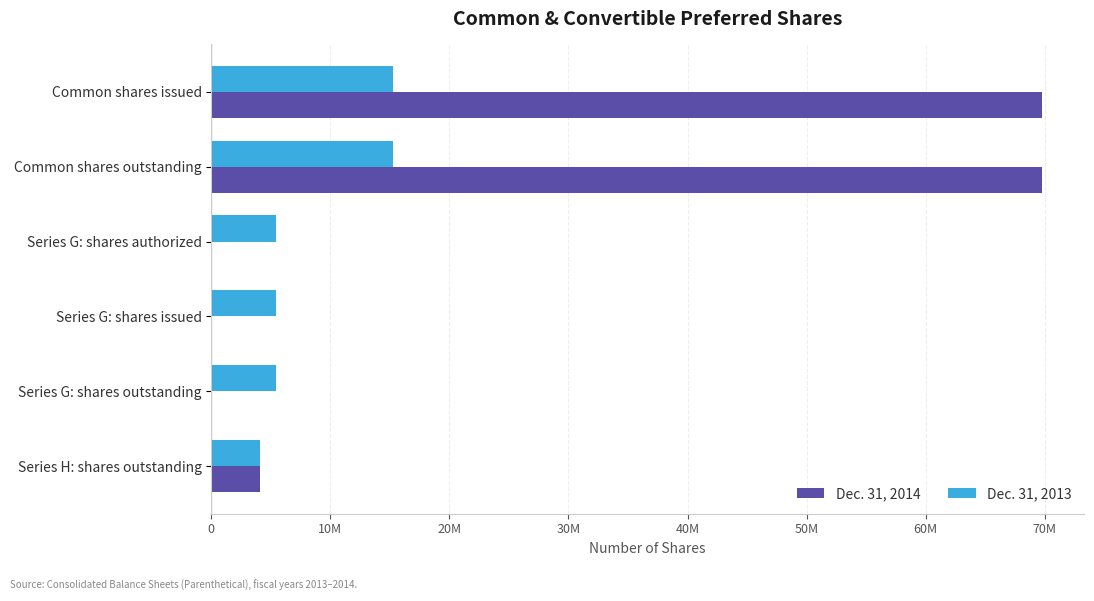

What are all the series names shown in the legend?

Dec. 31, 2014, Dec. 31, 2013